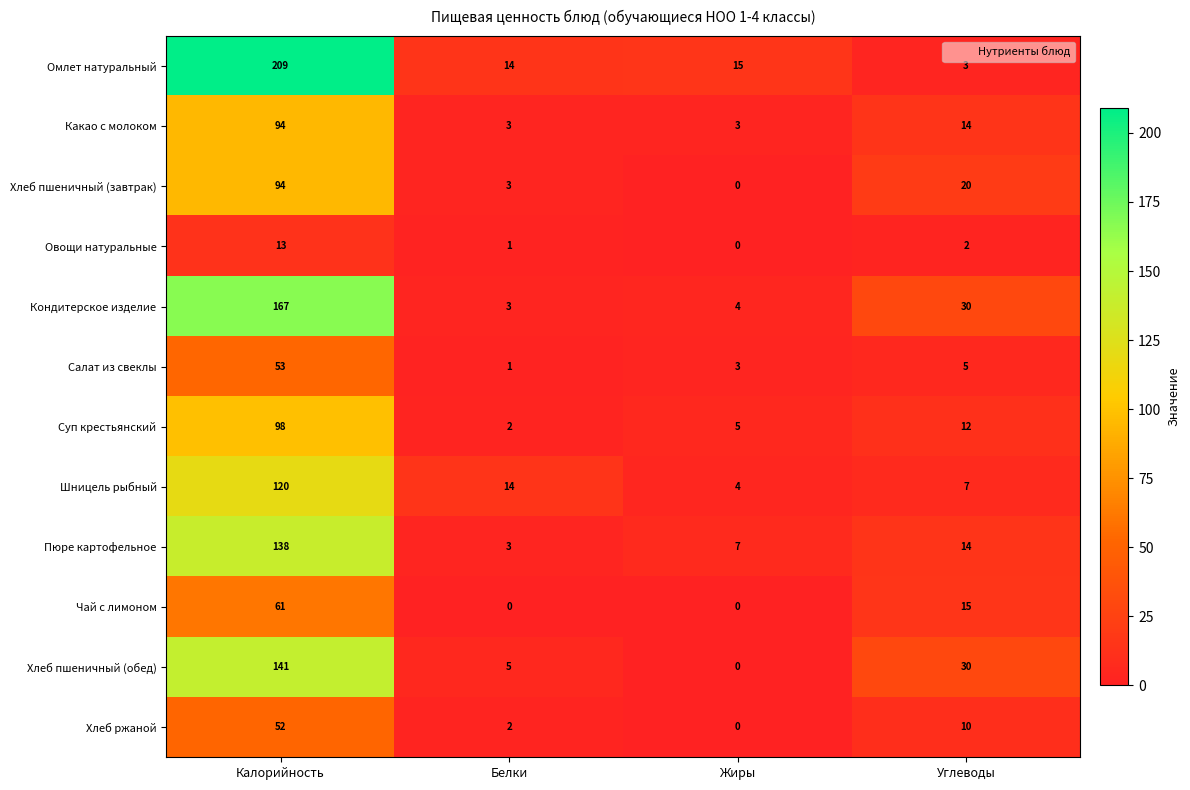

Count the number of categories in the chart.

4